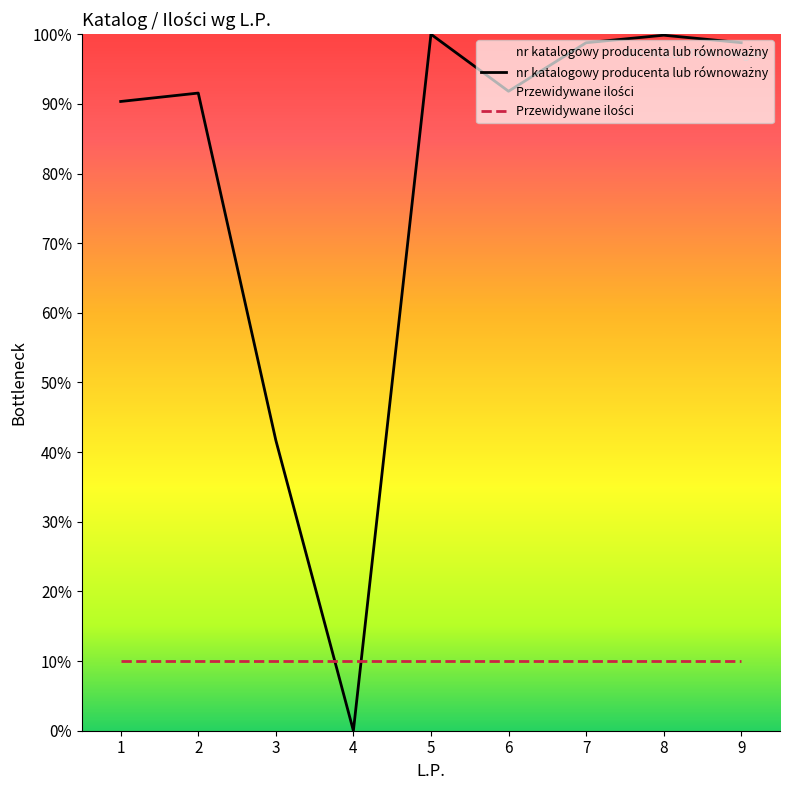

True or false: Przewidywane ilości has more than 0 interior local peaks.

False